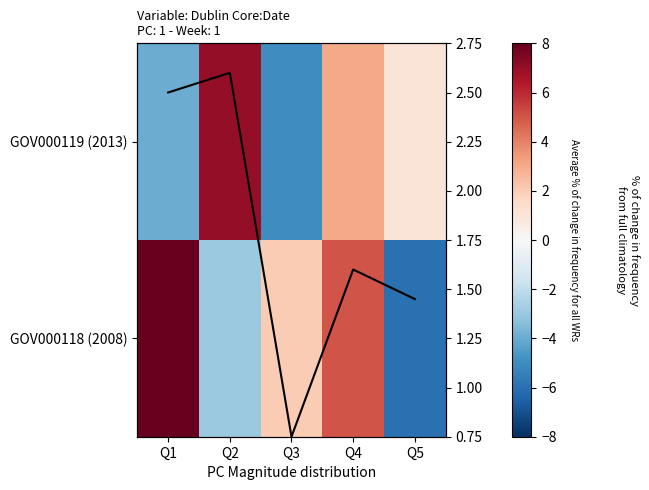

Read the GOV000119 (2013) value at Q1.

-4.0